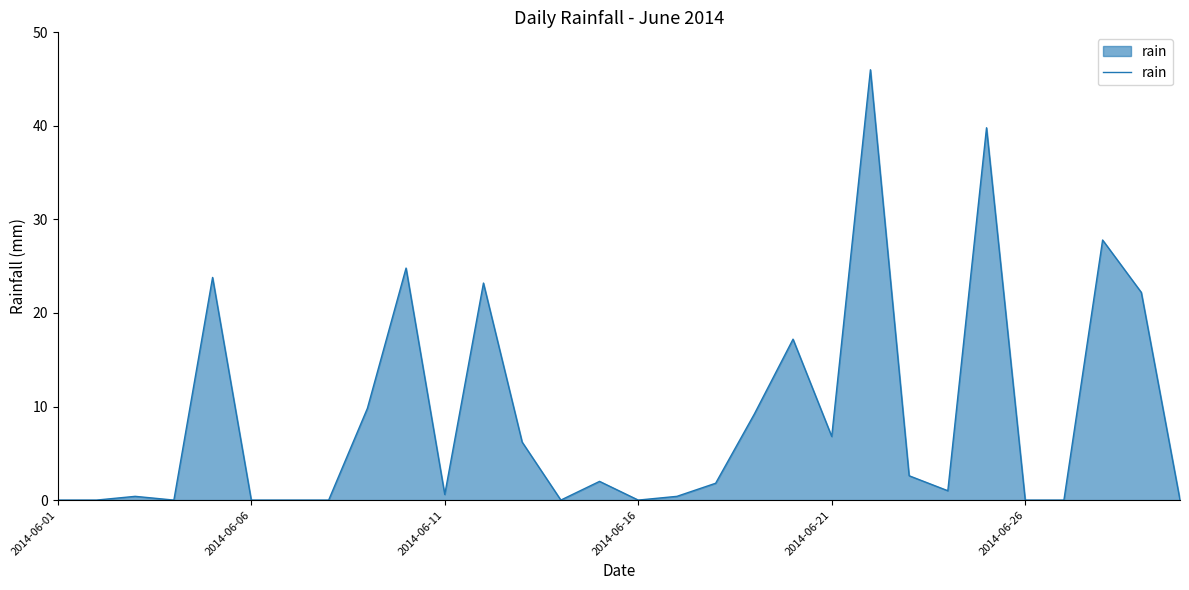

What is the greatest value displayed?

46.0